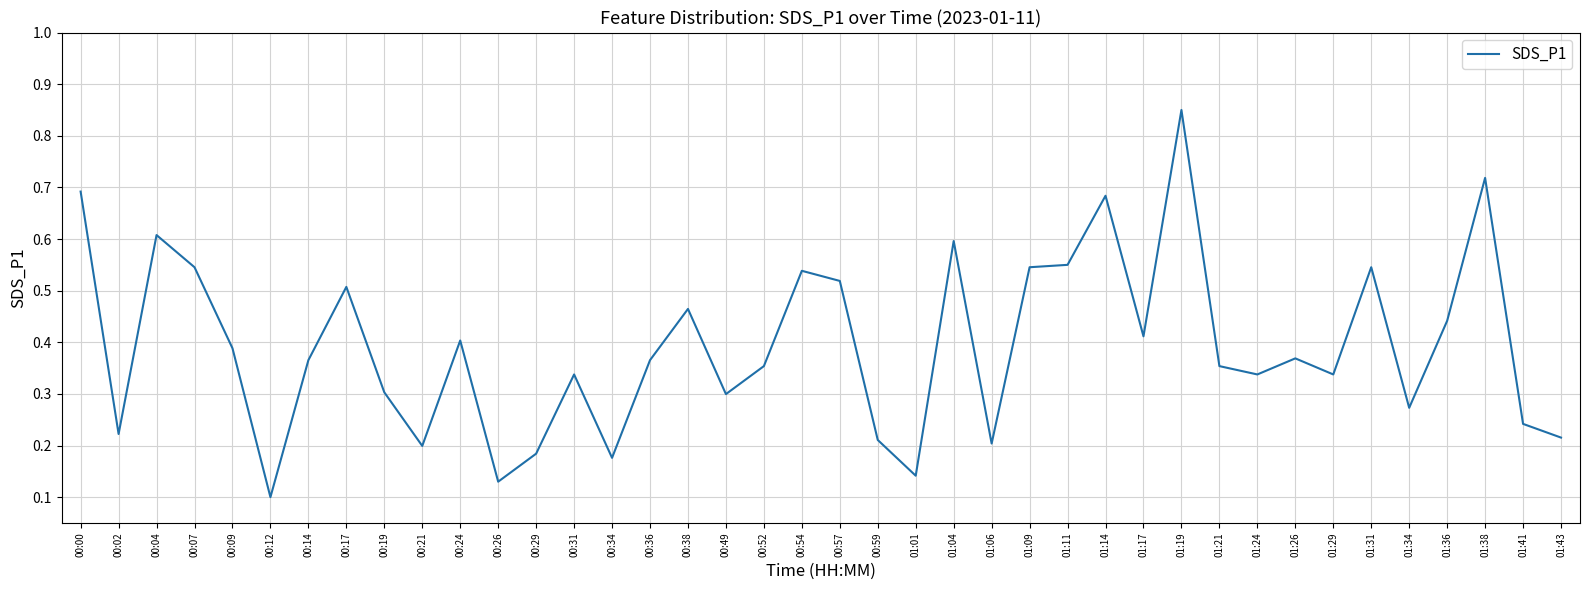

Which label corresponds to the smallest value in the chart?

00:12